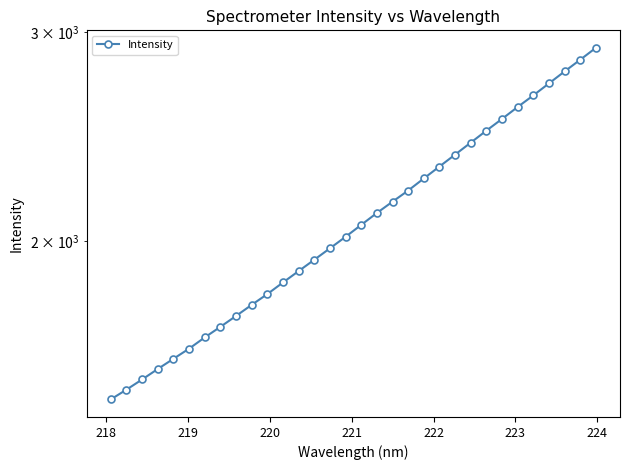

How many lines are shown in the chart?

1